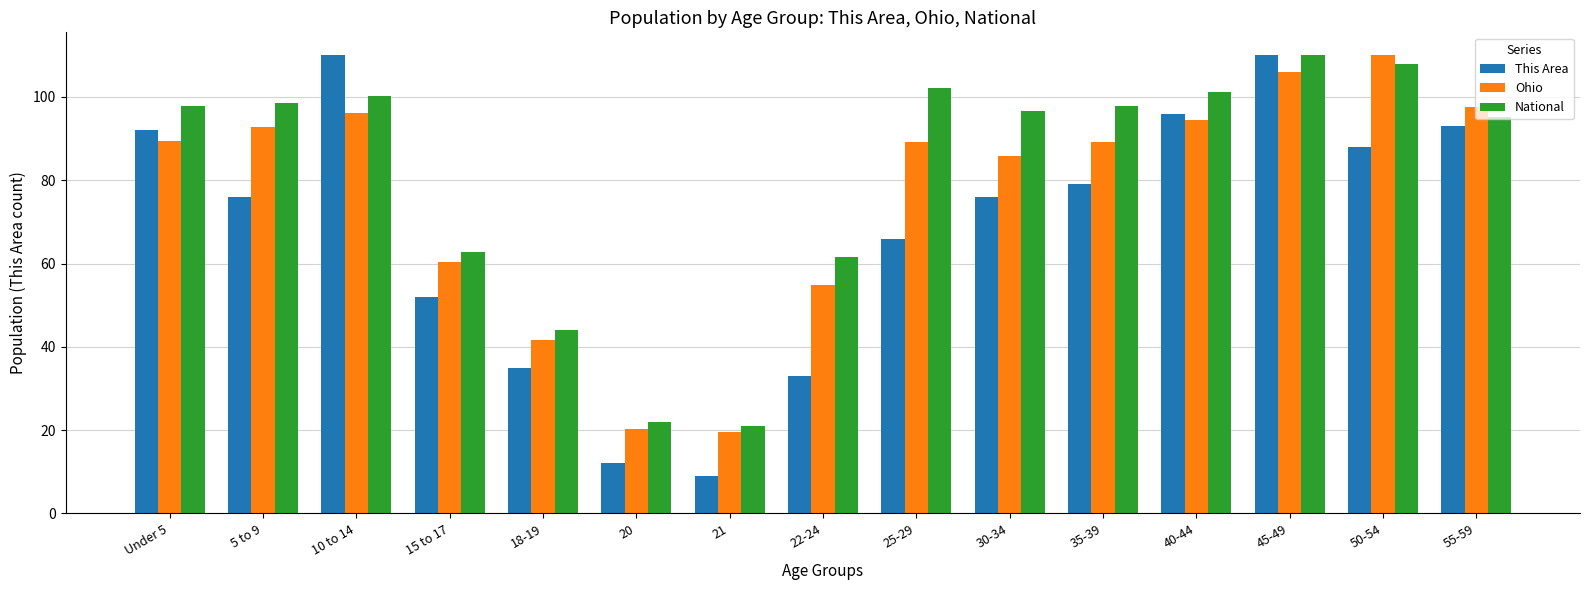

Where is Ohio nearest to the value 64?

15 to 17